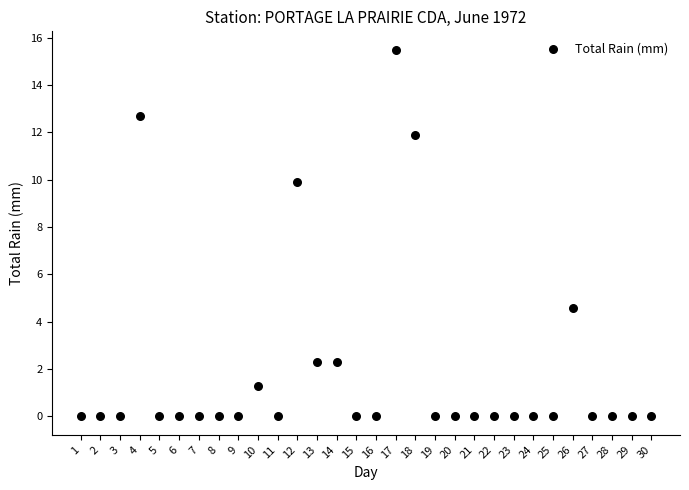

What Y value in the scatter plot is closest to 7?

4.6